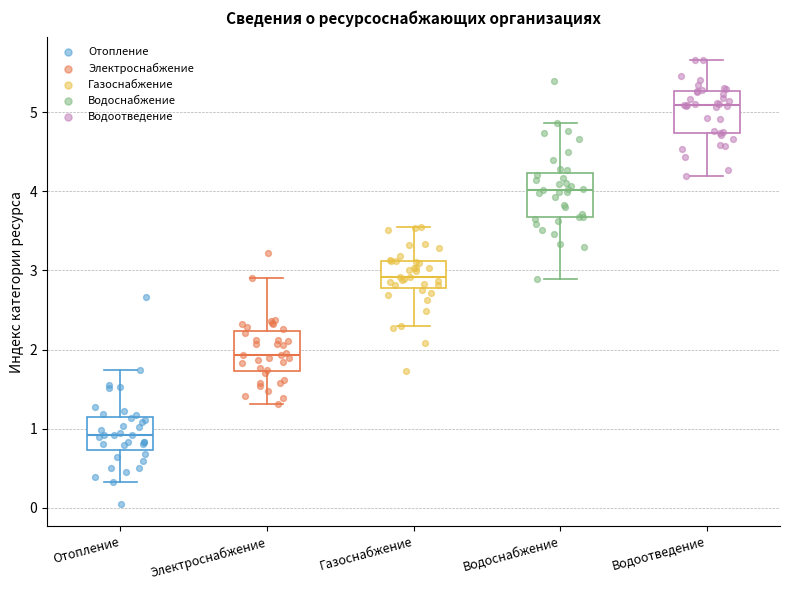

Where does the upper whisker of the box for Отопление end on the y-axis? The values are not printed on the chart, so give them approximately, as read against the axis.

1.7